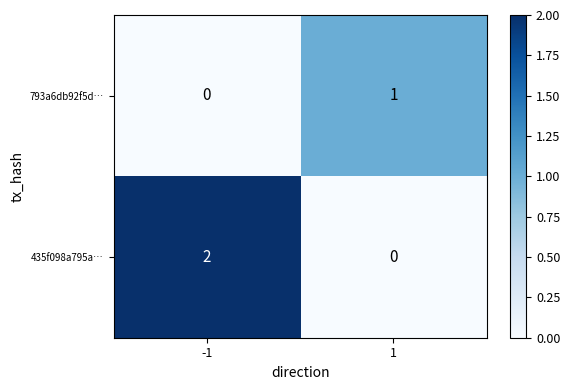

At -1, list the series in order from largest to smallest.

435f098a795a…, 793a6db92f5d…